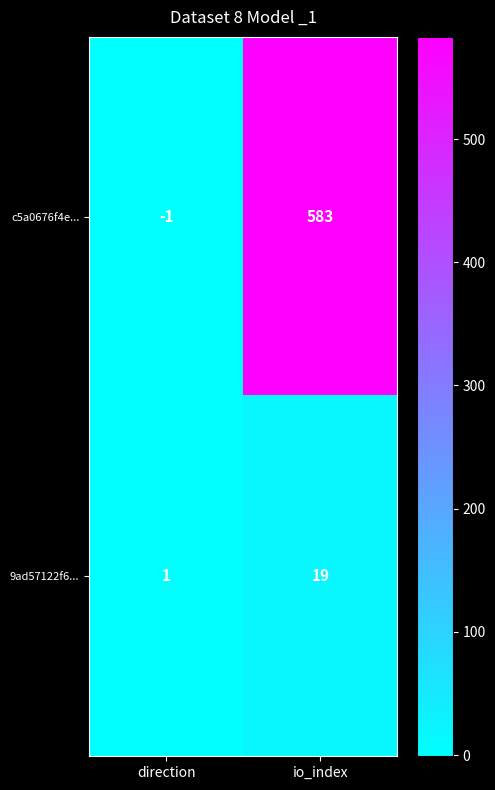

Which series has the widest spread of values?

c5a0676f4e...